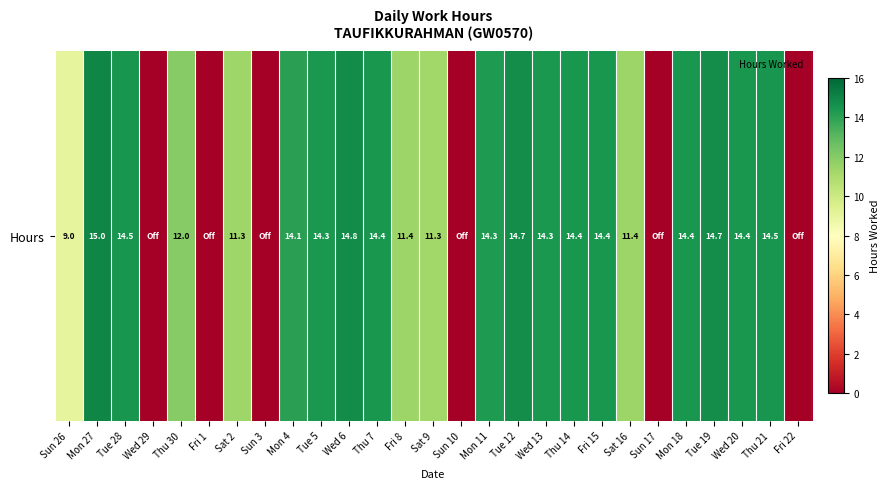

What is the sum of the values at Fri 1 and Mon 4?

14.1